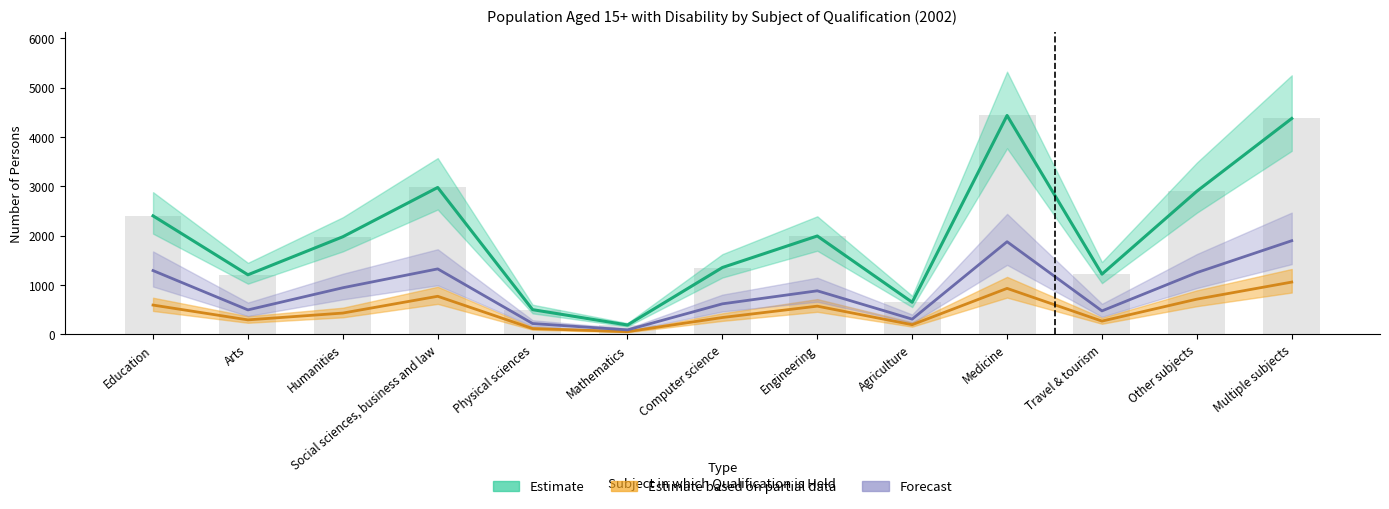

At which category is the sum across all series the highest?

Multiple subjects